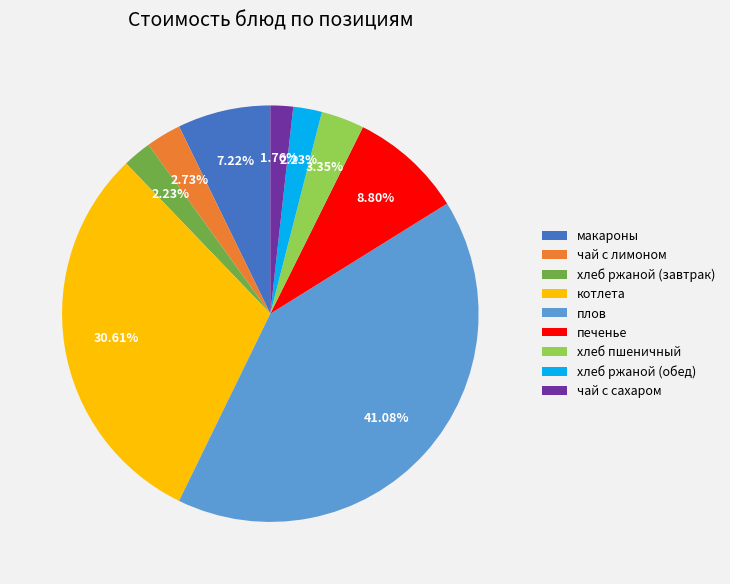

To the nearest percent, what is the combined percentage of котлета and печенье?

39%